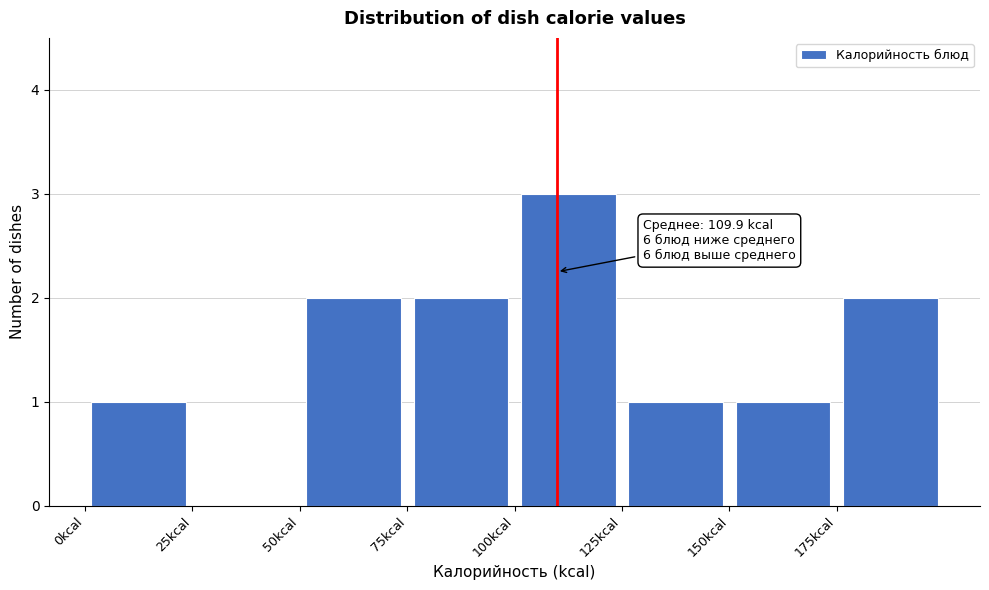

Over which range of the x-axis is the bar tallest?

100 to 125